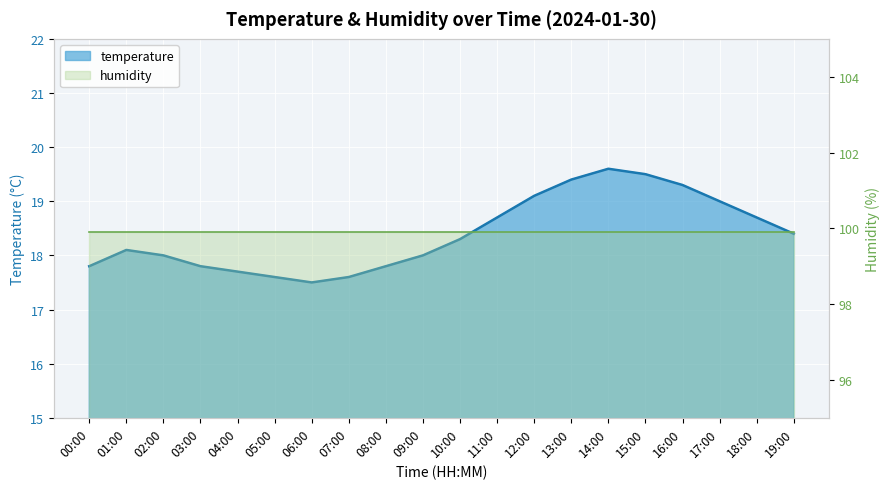

What is the greatest value displayed?

19.6